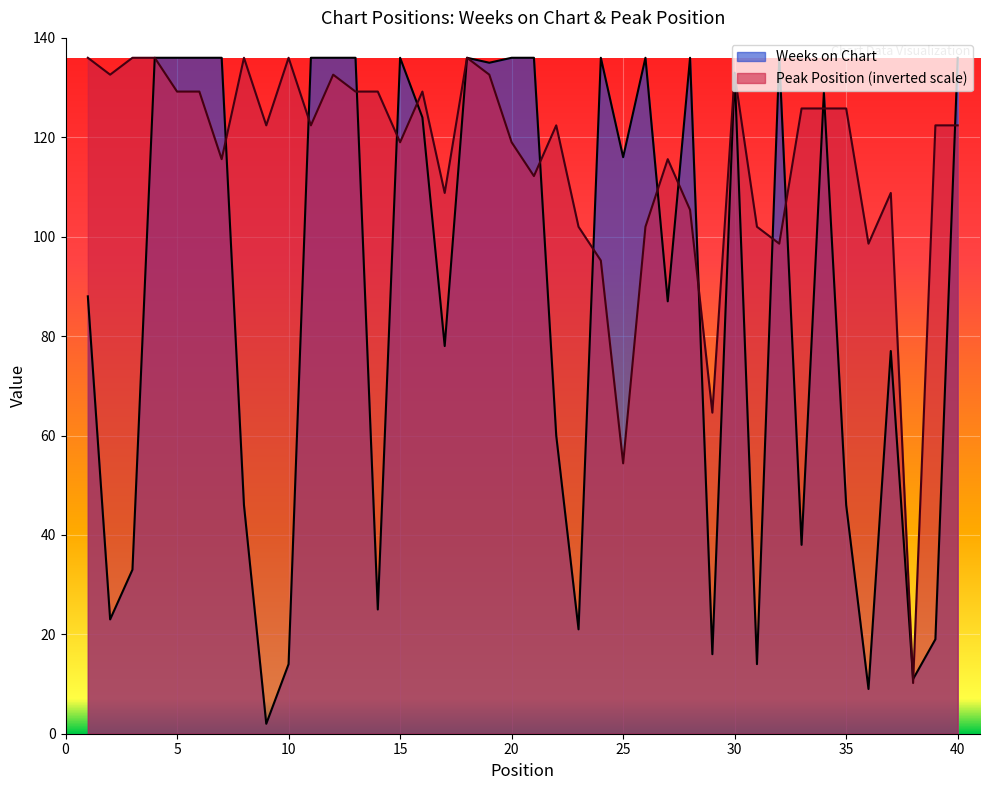

Which series has the widest spread of values?

Weeks on Chart